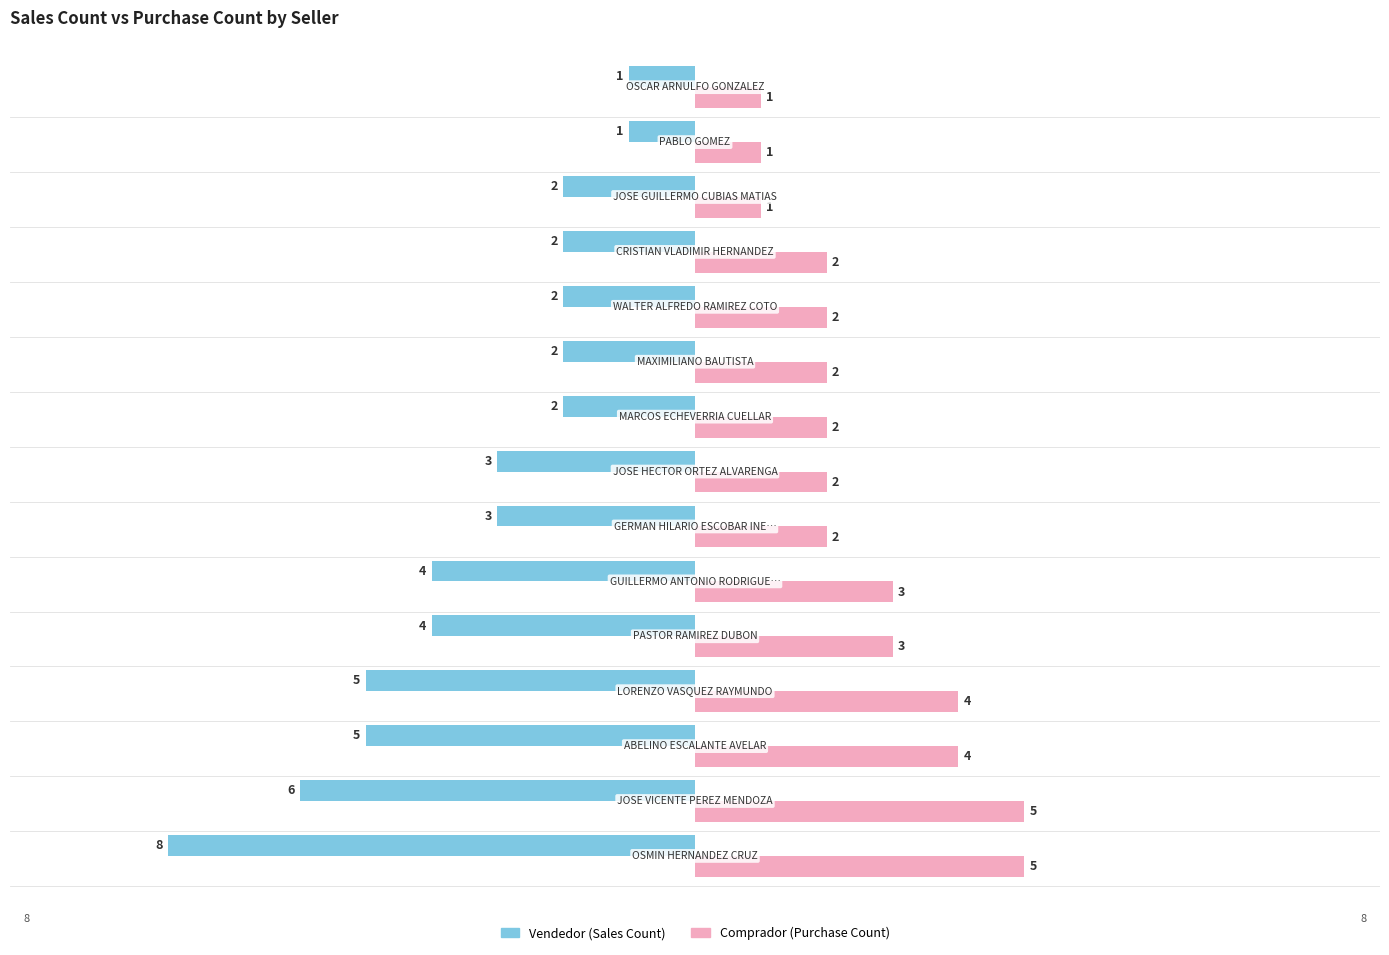

How many Comprador (Purchase Count) values are between 2 and 4?

10